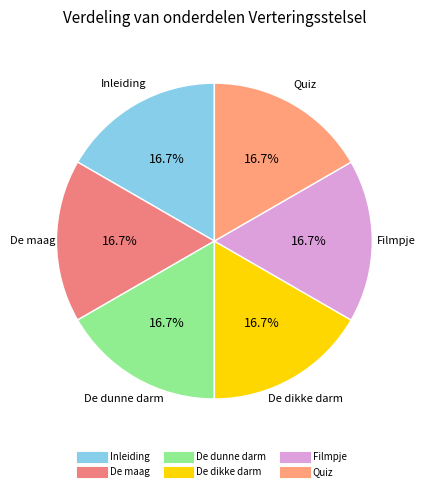

What percentage do De dikke darm and De dunne darm together represent?

33.3%